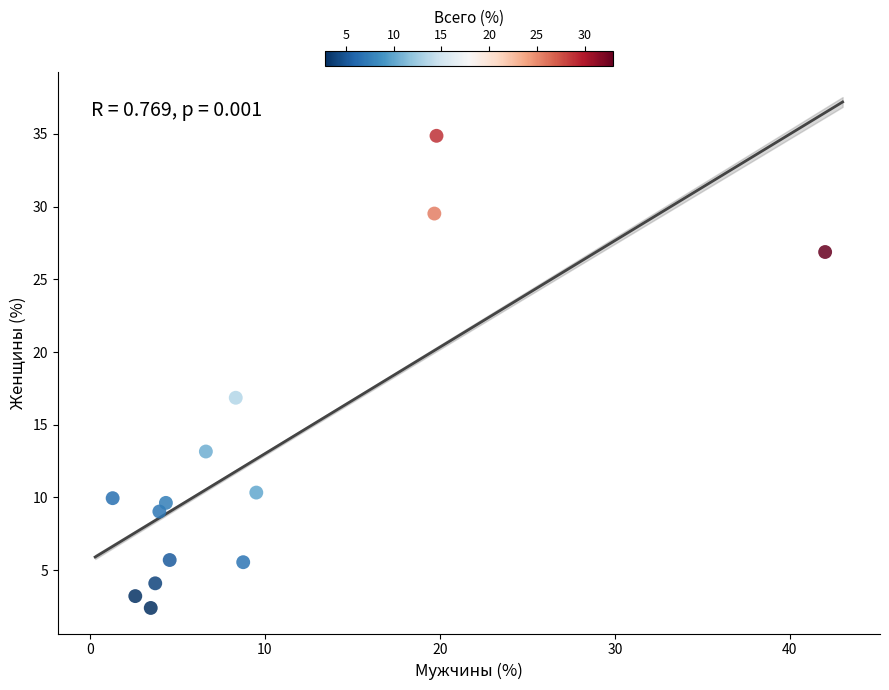

What Y value in the scatter plot is closest to 18?

16.9